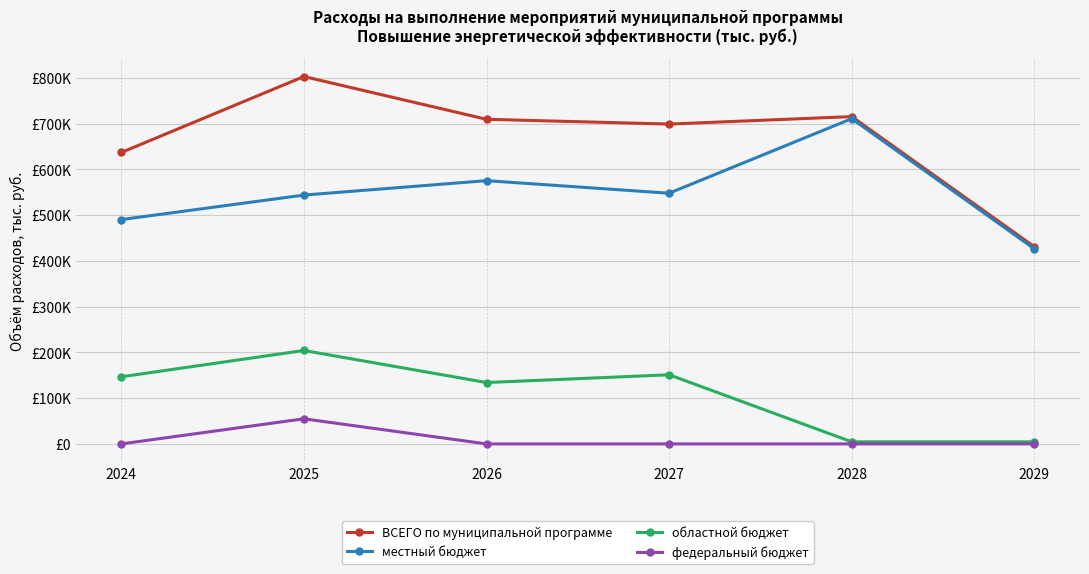

Does the chart have visible grid lines?

Yes